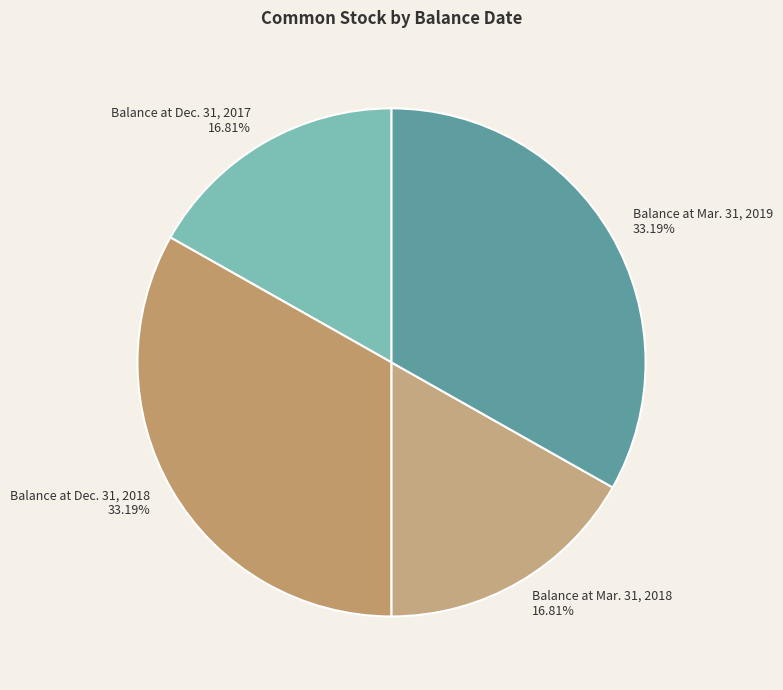

What is the ratio of the value at Balance at Mar. 31, 2019 to the value at Balance at Dec. 31, 2017?

2.0